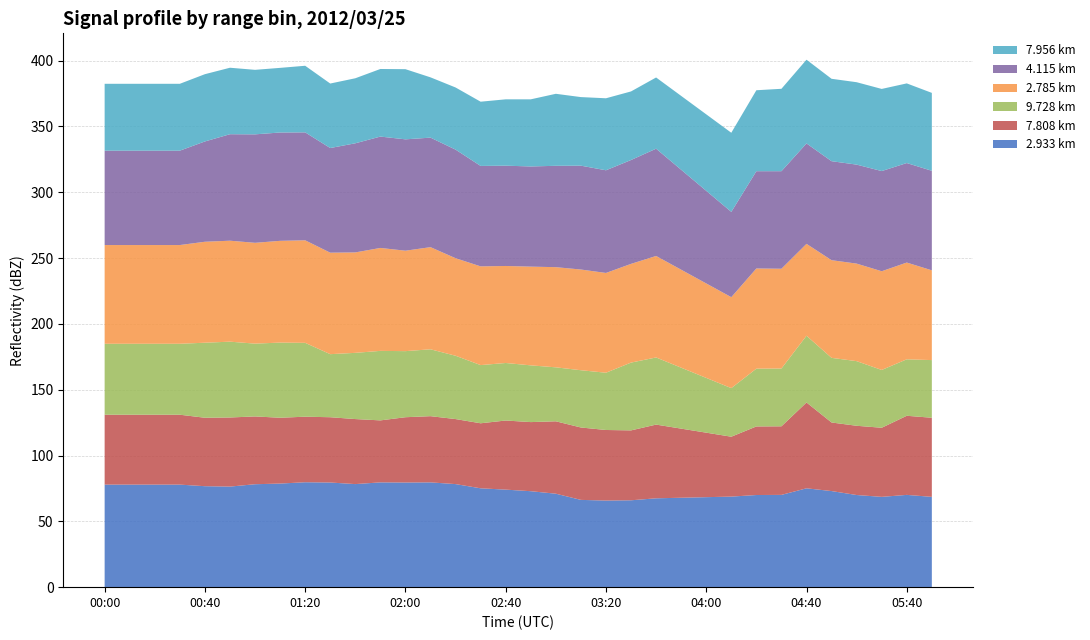

What is the lowest value of the 2.933 km series?

65.8